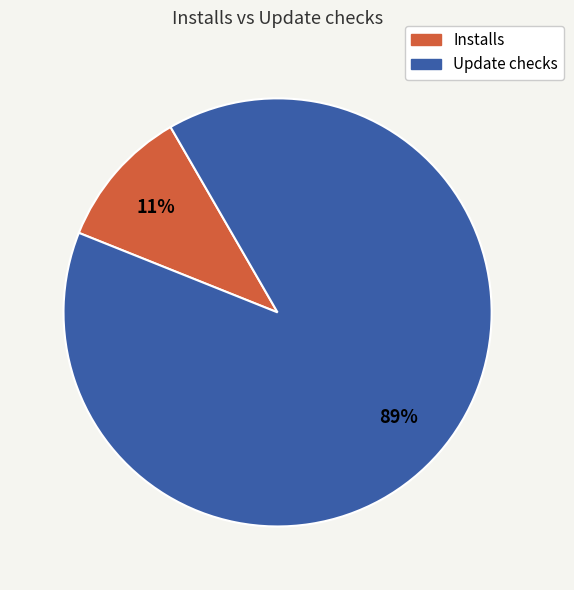

Does any single category account for the majority?

Yes